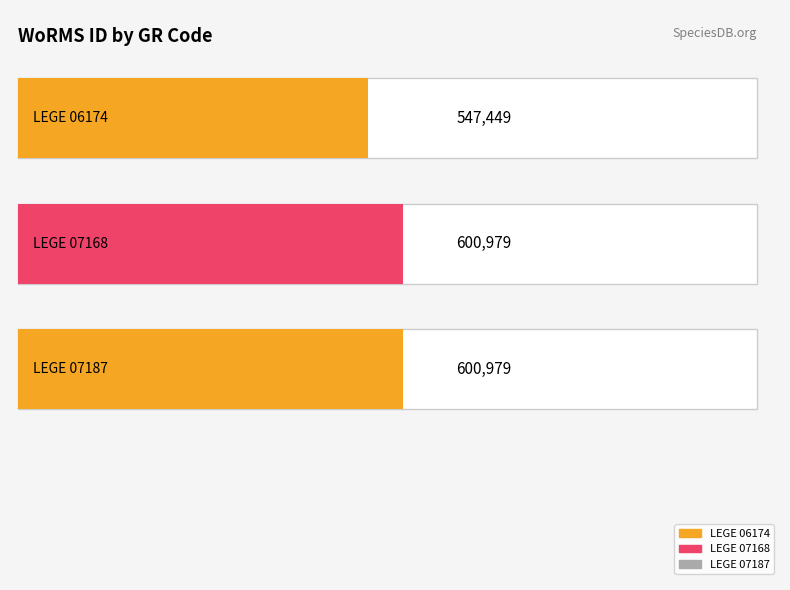

What is the sum of the values at LEGE 06174 and LEGE 07168?

1148428